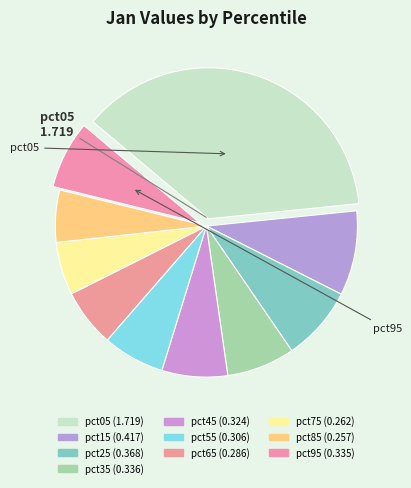

True or false: pct05 accounts for 32% of the total.

False